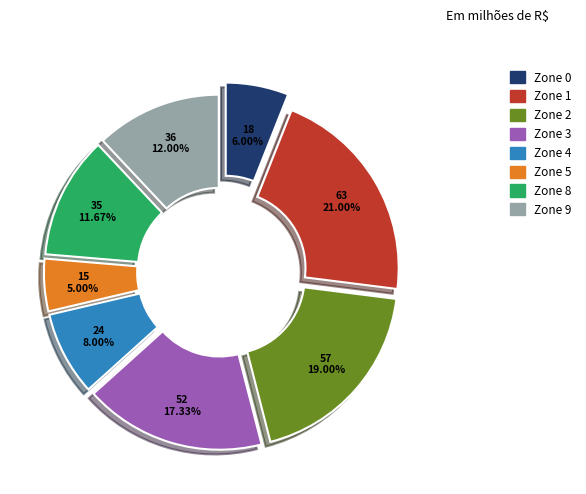

Between Zone 5 and Zone 9, which is larger?

Zone 9